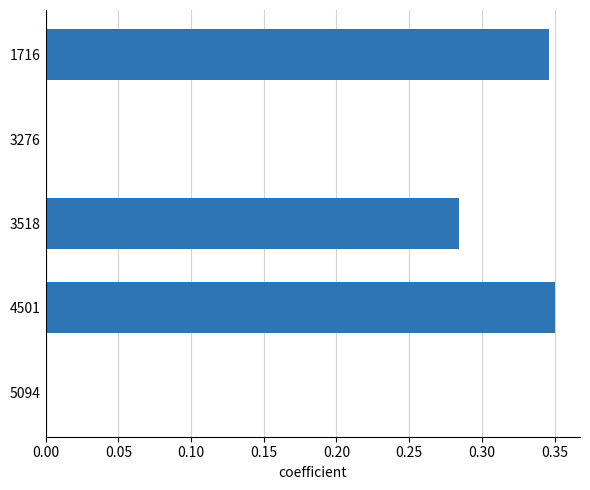

Which has a higher value, 4501 or 3518?

4501